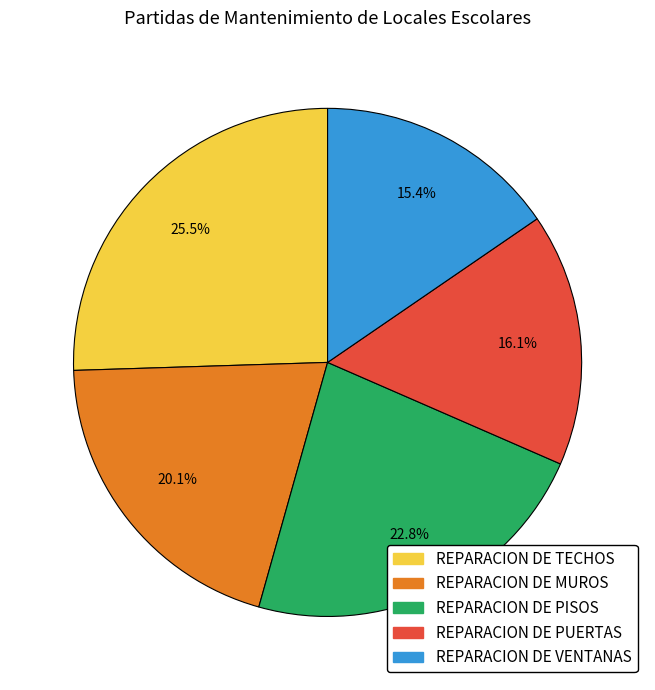

Do REPARACION DE VENTANAS and REPARACION DE TECHOS together represent more than half of the pie?

No